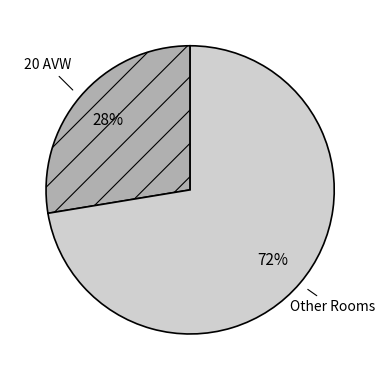

Which category has the smallest portion of the pie?

20 AVW